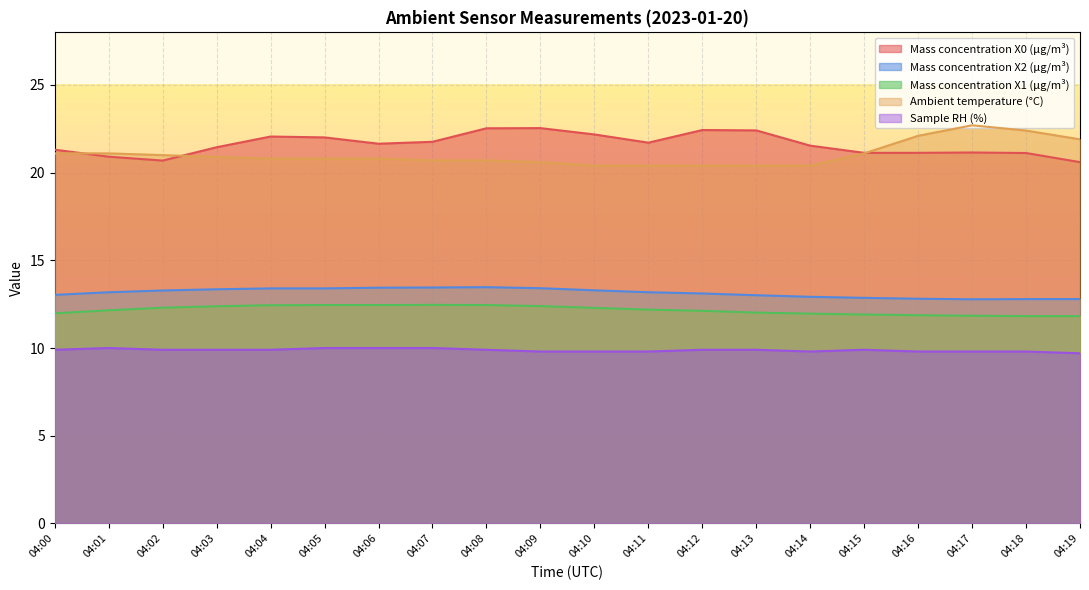

True or false: Mass concentration X0 (μg/m³) has more than 2 points higher than both neighbors.

True